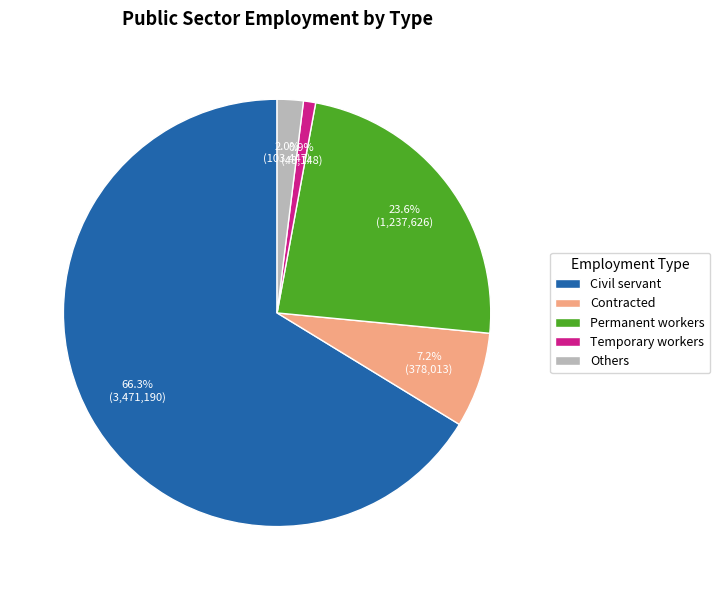

How much of the chart is everything except Permanent workers?

76.4%